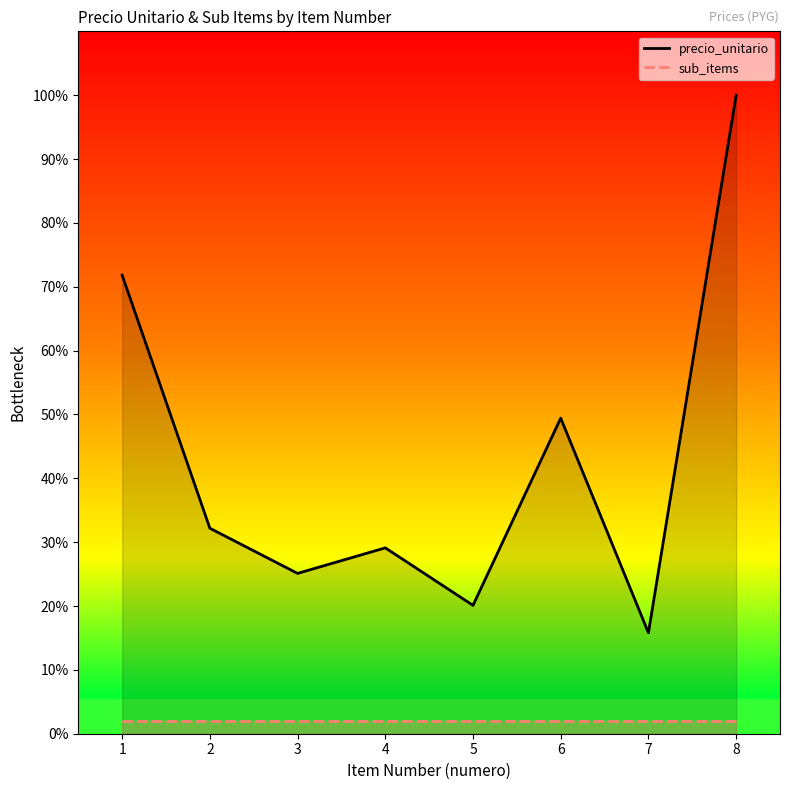

Which has a higher value, 6 or 2?

6